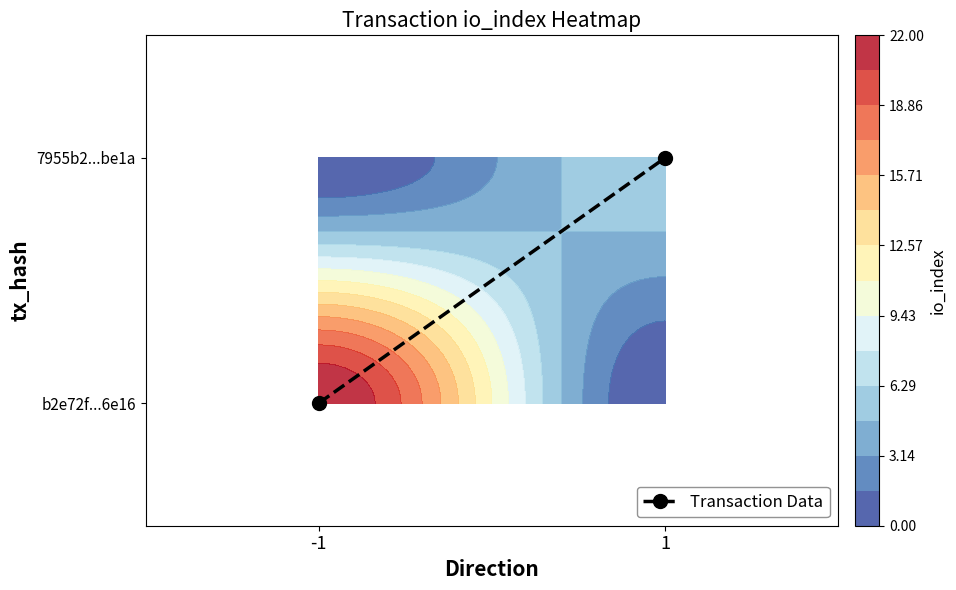

The value at -1 is -1. True or false?

False